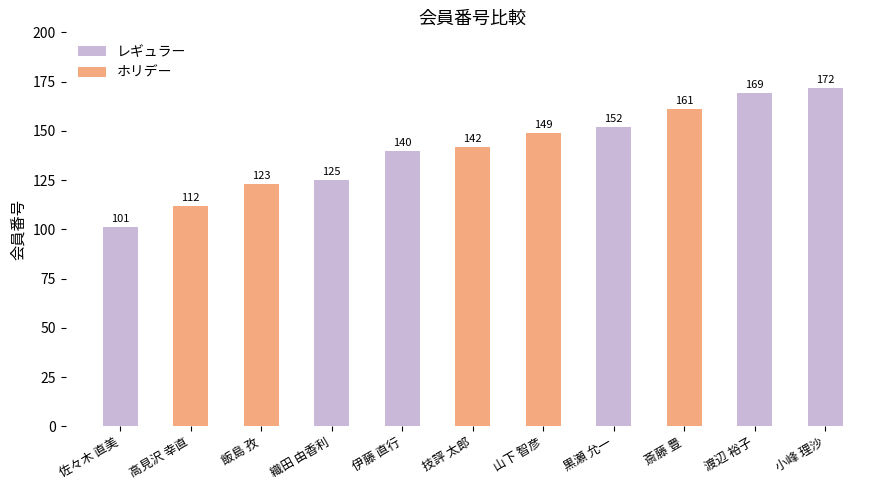

Rank the categories by value from lowest to highest.

佐々木 直美, 高見沢 幸直, 飯島 孜, 織田 由香利, 伊藤 直行, 技評 太郎, 山下 智彦, 黒瀬 允一, 斎藤 豊, 渡辺 裕子, 小峰 理沙